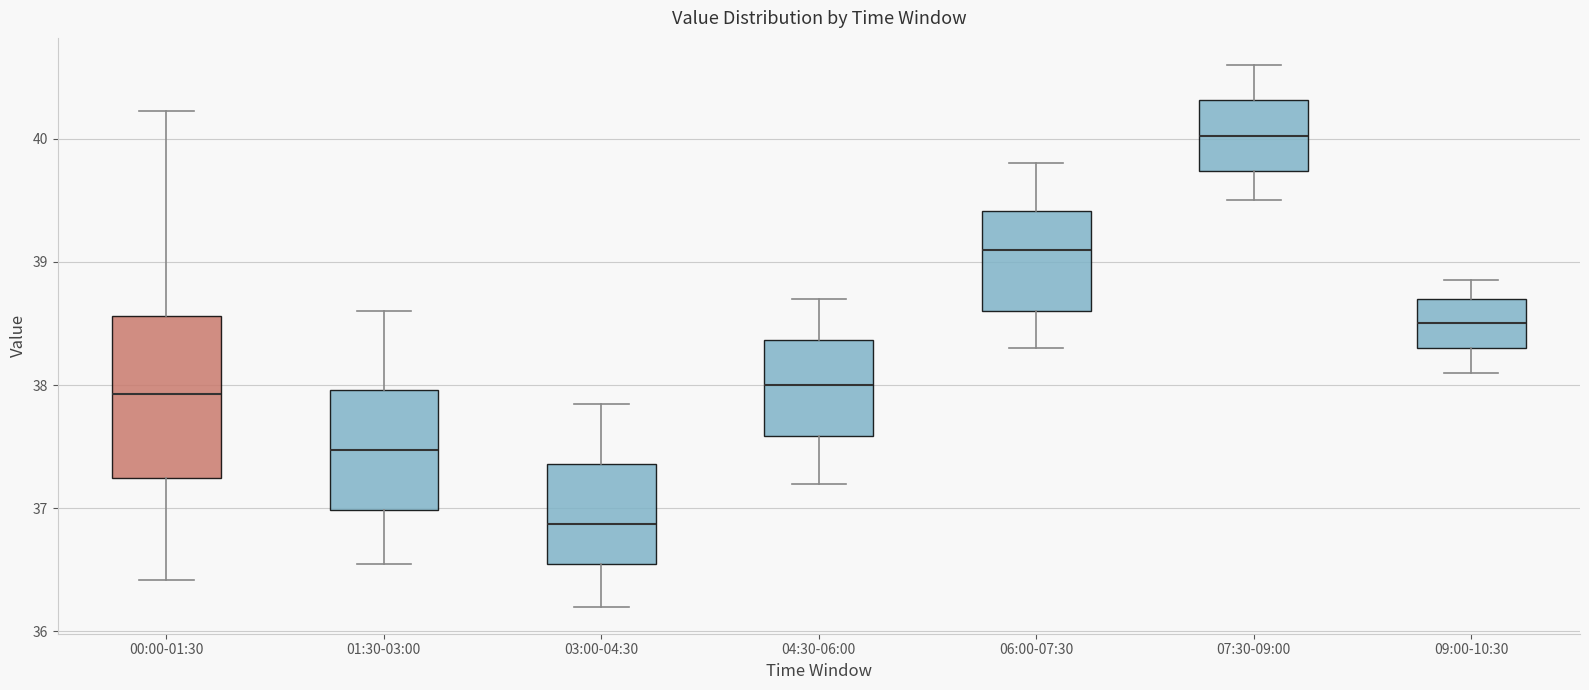

Where does the upper whisker of the box for 09:00-10:30 end on the y-axis? The values are not printed on the chart, so give them approximately, as read against the axis.

38.9